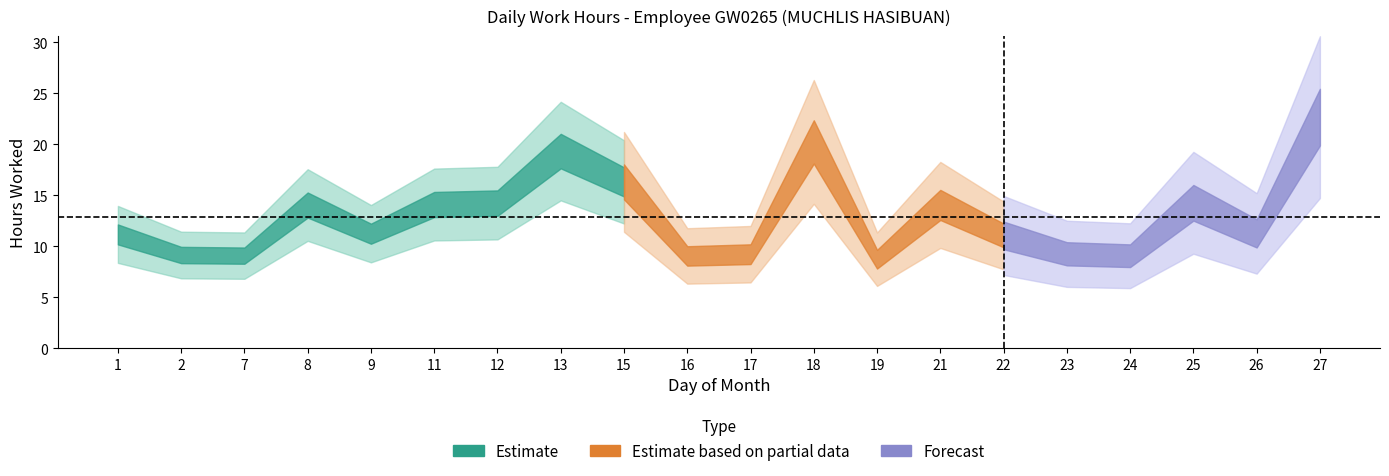

Rank the categories by value from highest to lowest.

27, 18, 13, 15, 25, 12, 11, 21, 8, 26, 9, 1, 22, 23, 17, 2, 7, 24, 16, 19